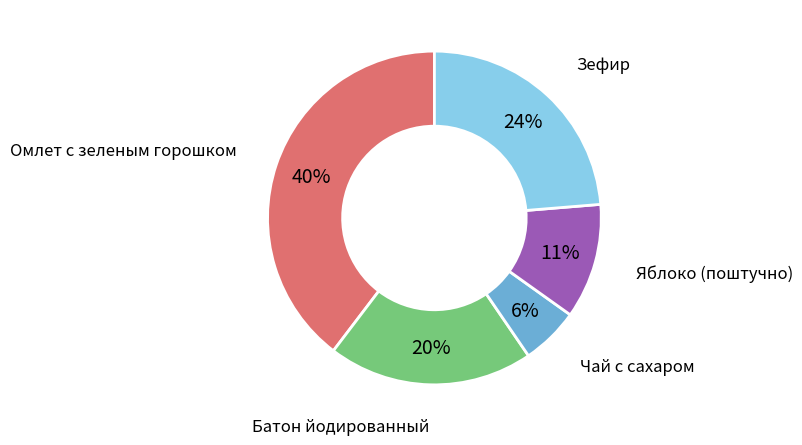

To the nearest percent, what is the average slice percentage?

20%